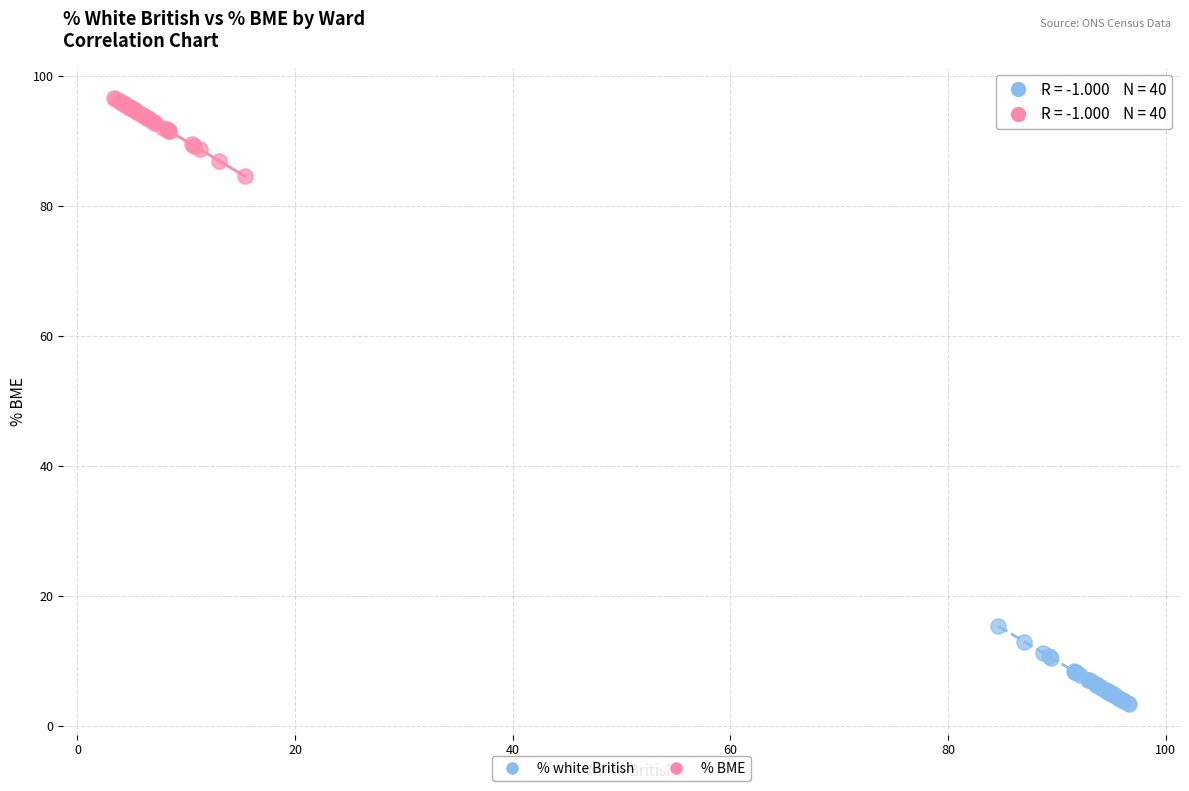

Which series contains the highest Y value?

% BME